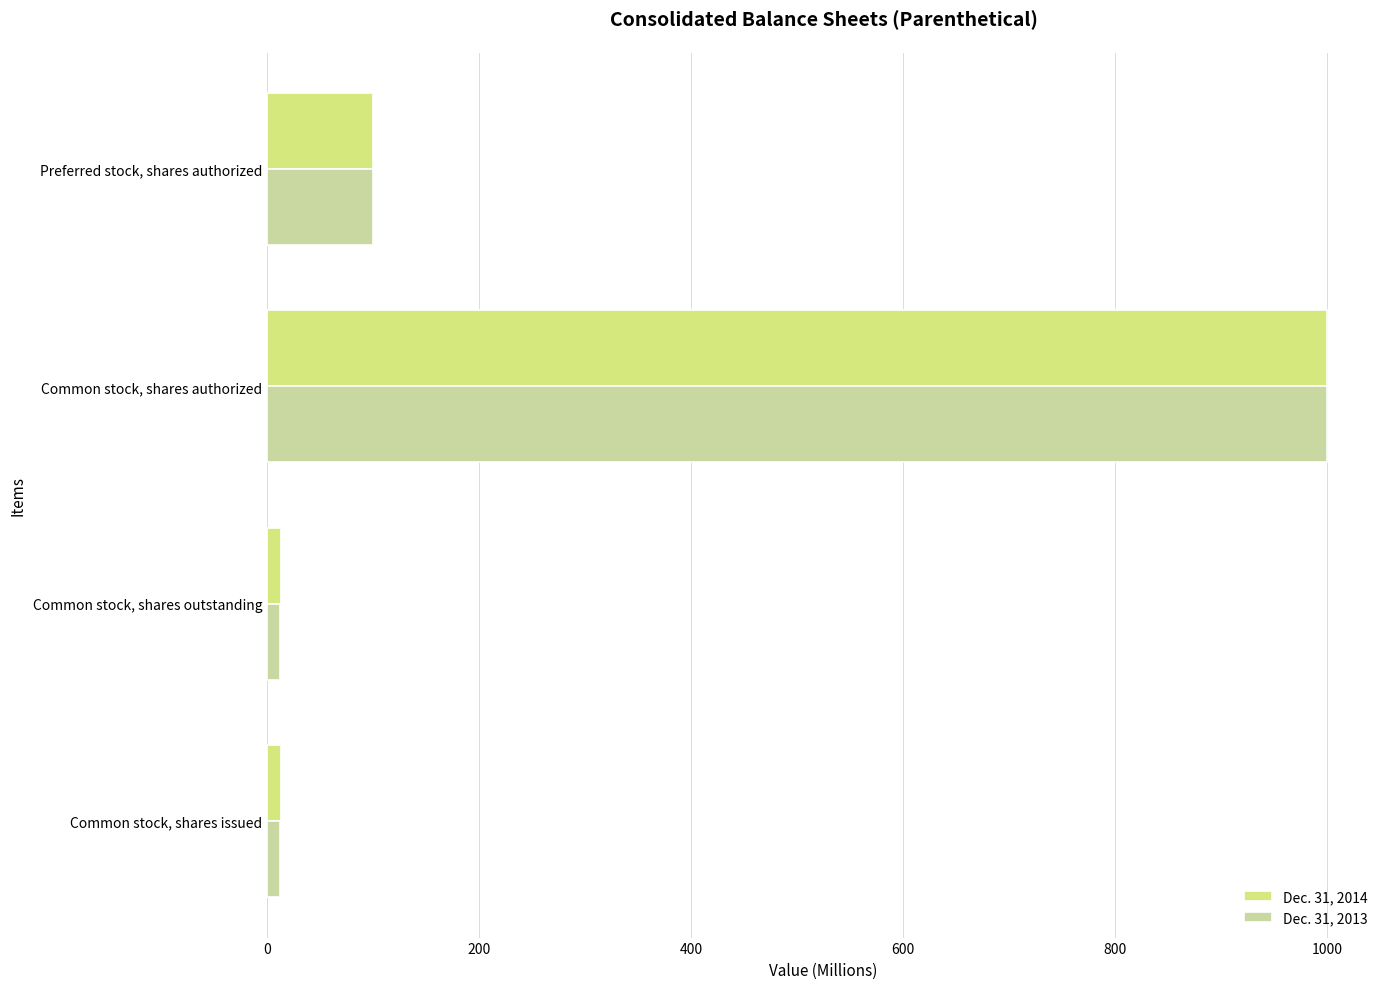

What is the sum of all Dec. 31, 2014 values?

1125.5